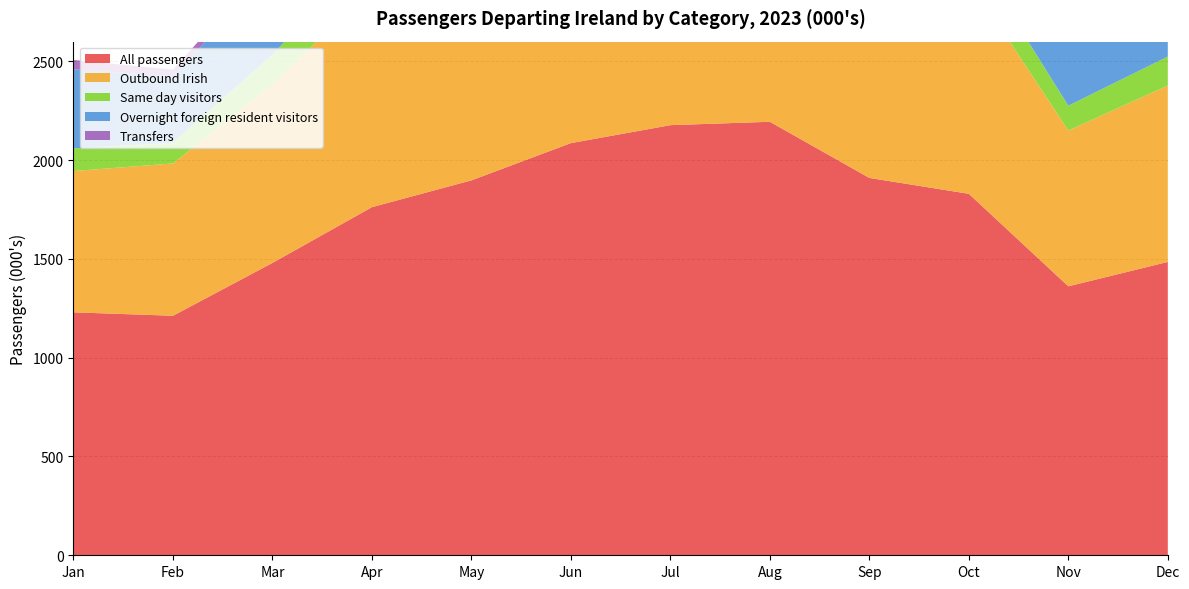

Reading left to right, list all the values displayed in this chart.

All passengers: 1229.8	1212.4	1479.9	1762.2	1897.8	2086.3	2177.2	2194.3	1910.1	1829.7	1361.5	1484.9
Outbound Irish: 715.1	770.9	902.5	1108.6	1106.2	1231.5	1278.5	1207.0	1139.4	1084.6	788.4	892.8
Same day visitors: 114.7	104.6	152.2	191.7	218.3	235.0	248.5	249.7	188.6	167.8	125.6	146.8
Overnight foreign resident visitors: 400.0	337.0	425.2	461.9	573.3	619.9	650.2	737.6	582.1	577.4	447.5	445.2
Transfers: 47.6	33.4	56.9	76.0	100.1	101.5	102.8	97.1	86.4	78.1	50.4	68.3